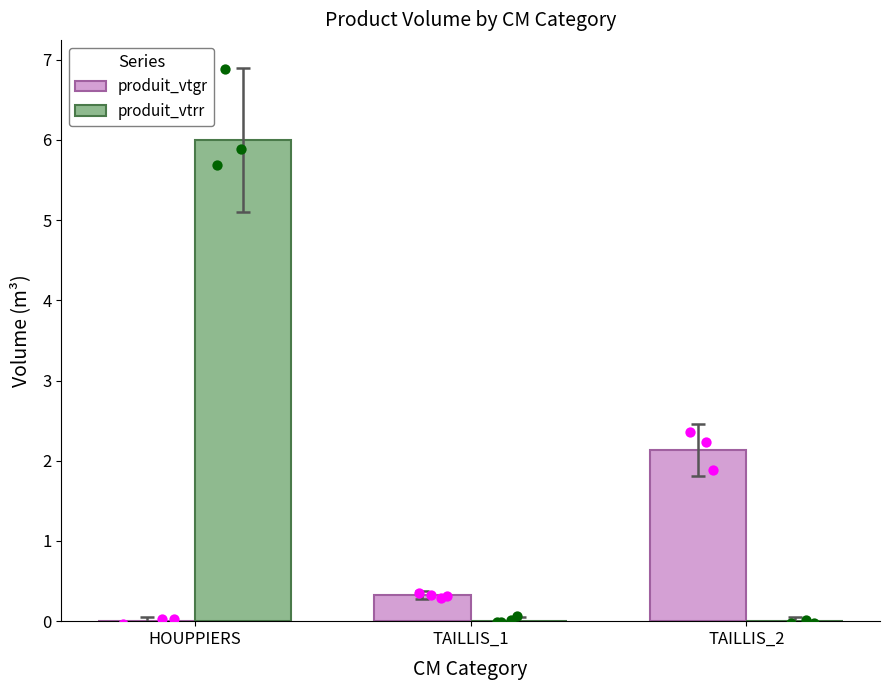

What is the total value across all series at TAILLIS_1?

0.3